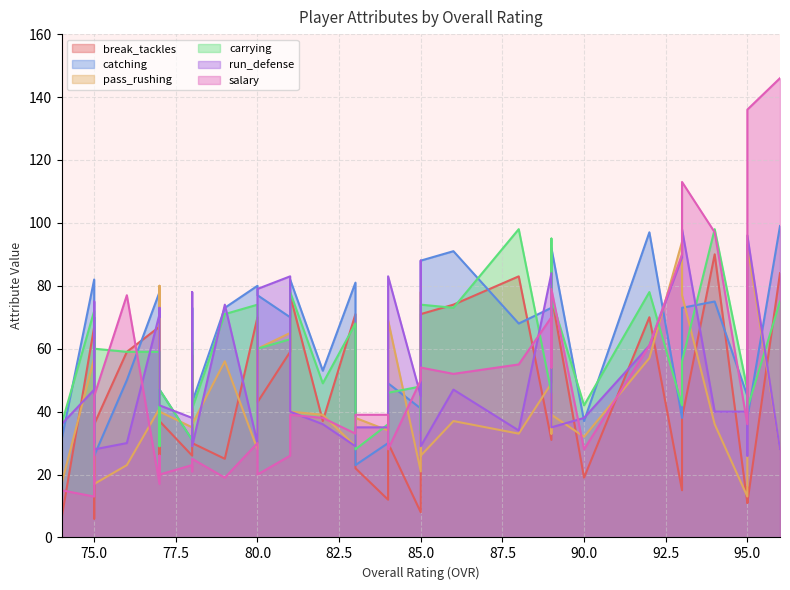

Is the value of carrying at 85 greater than the value of catching at 75?

Yes